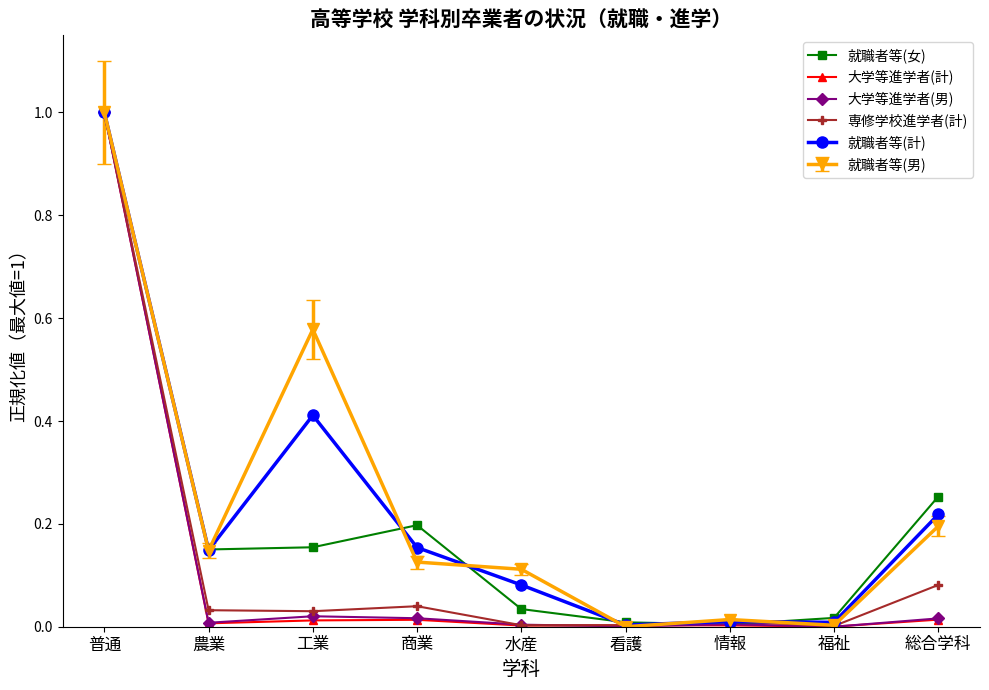

At which category does 大学等進学者(男) reach its first local valley?

農業